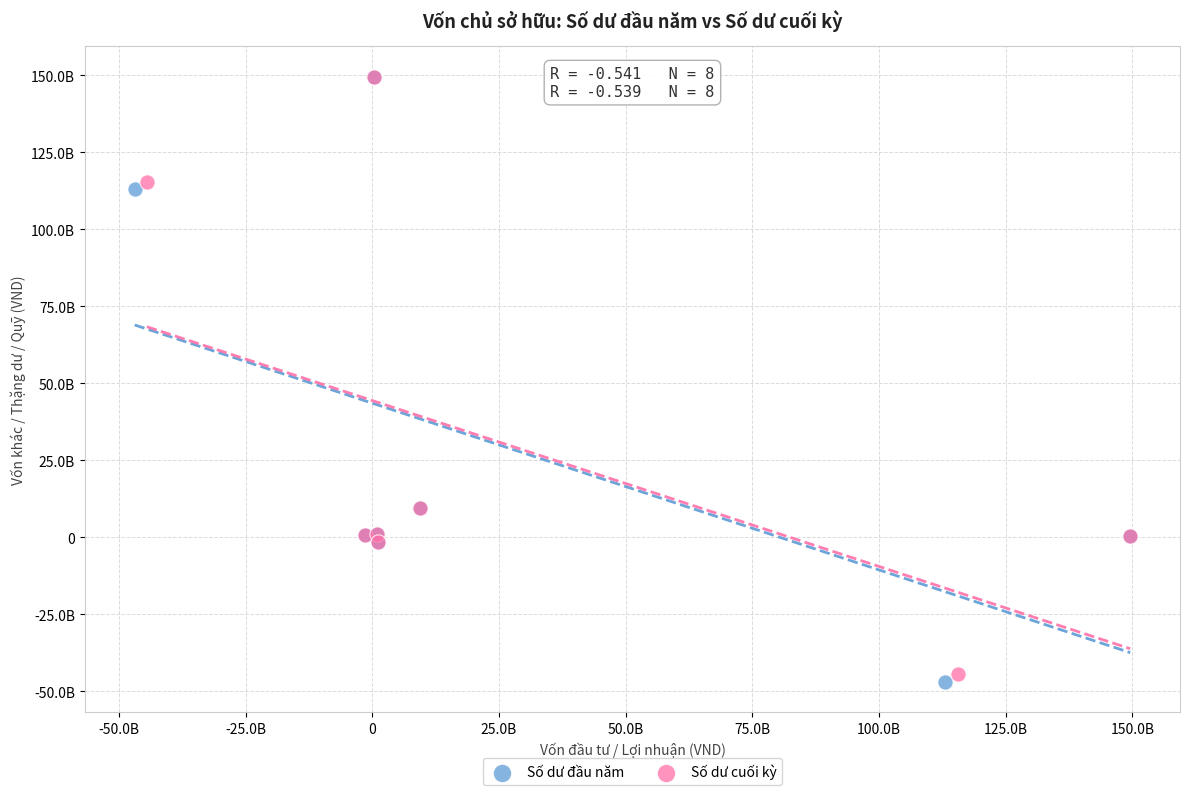

What are all the series names shown in the legend?

Số dư đầu năm, Số dư cuối kỳ